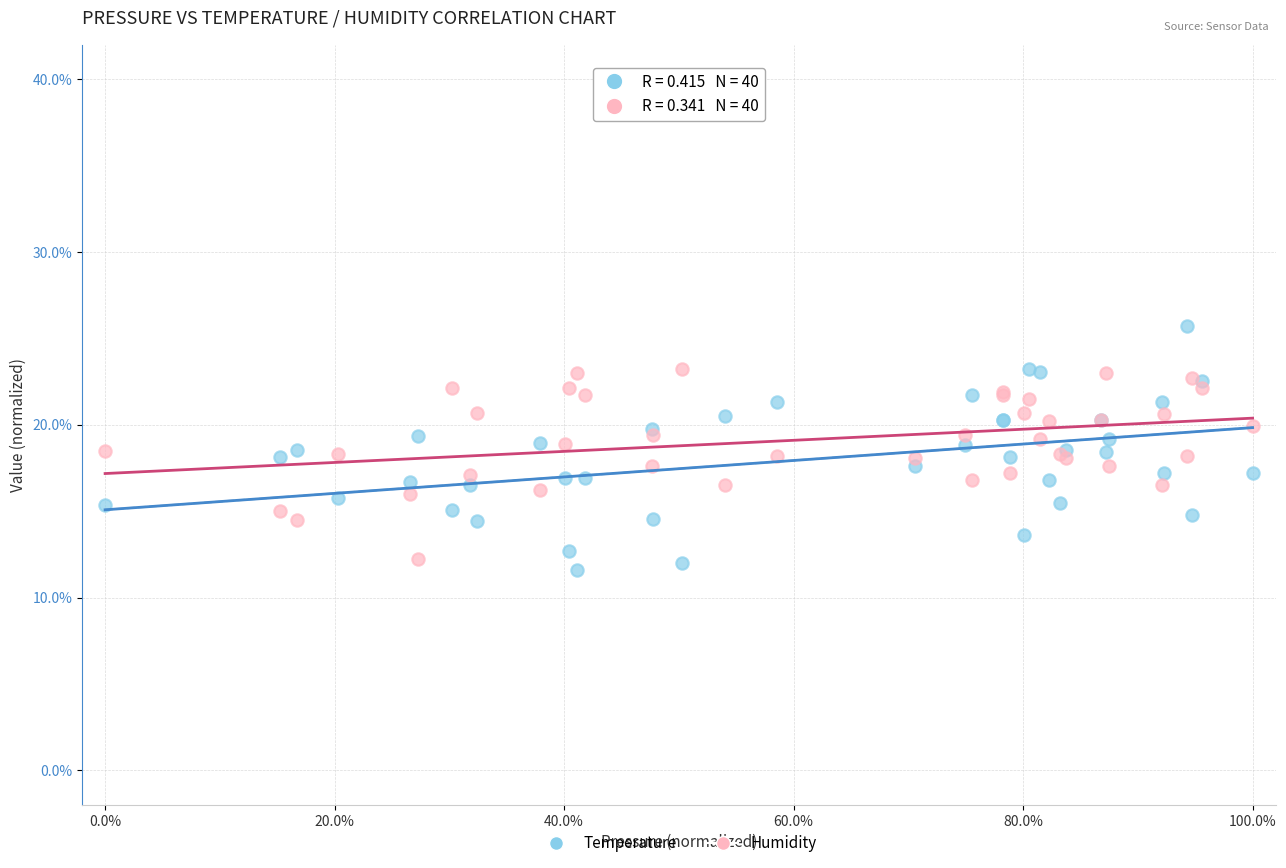

What is the X range (max minus min) for the scatter plot?

100.0